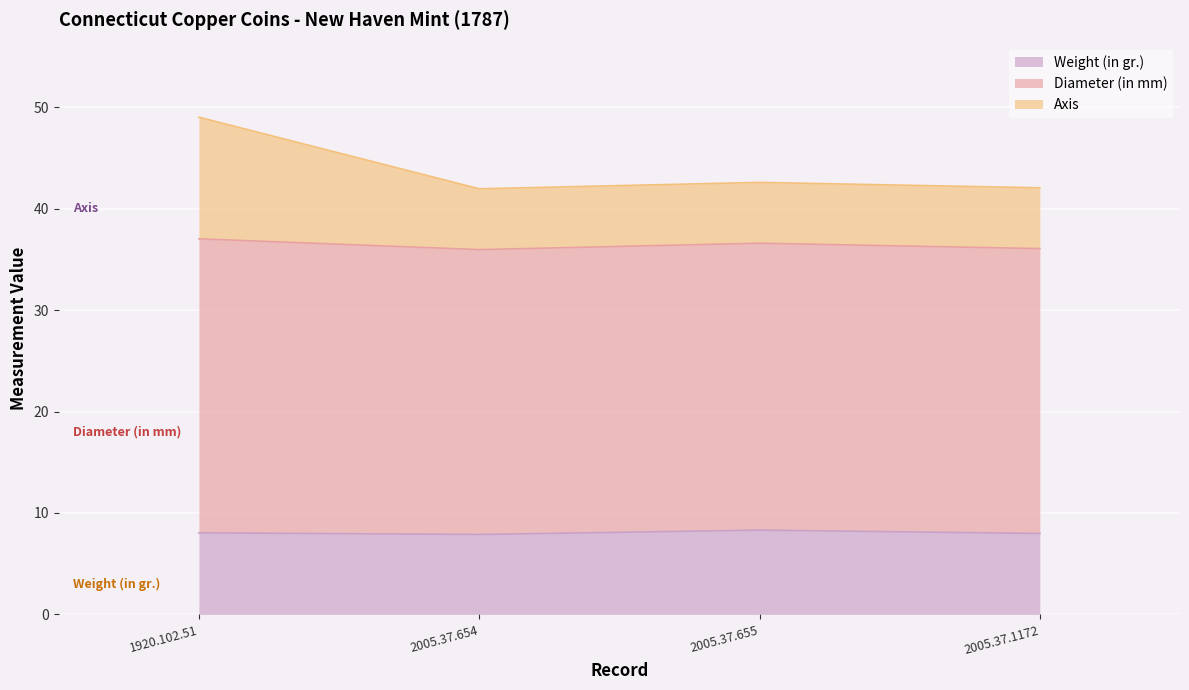

What is the total value across all series at 2005.37.654?

42.0